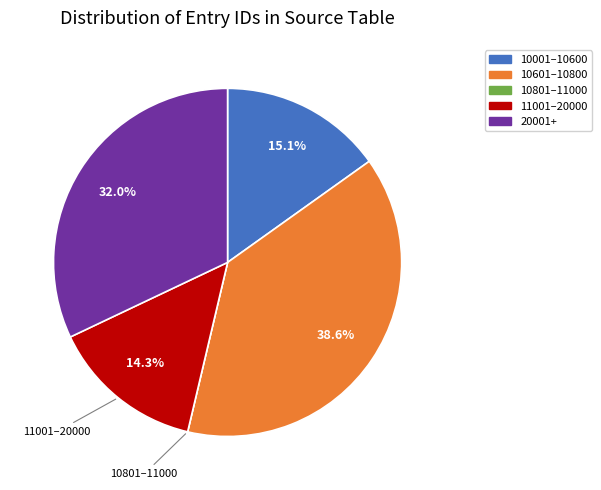

Is the sum of 10601–10800 and 11001–20000 greater than half?

Yes